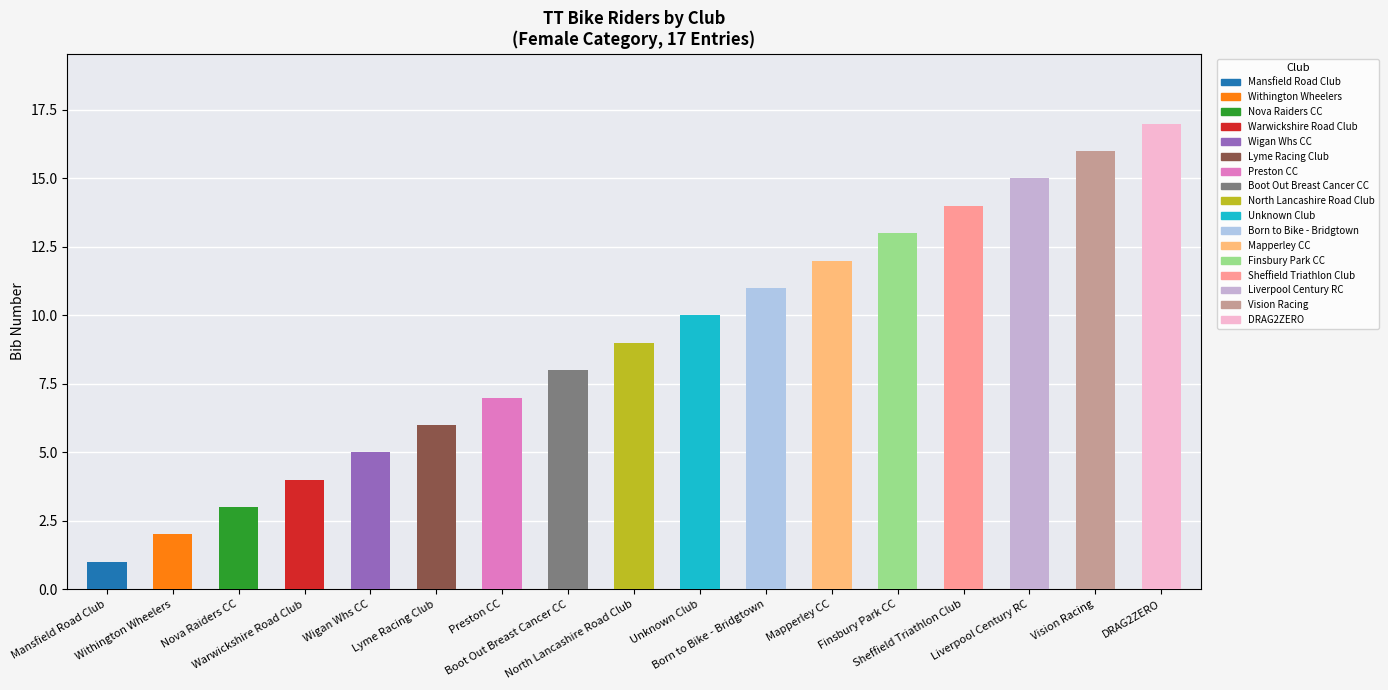

Reading left to right, list all the values displayed in this chart.

Mansfield Road Club=1	Withington Wheelers=2	Nova Raiders CC=3	Warwickshire Road Club=4	Wigan Whs CC=5	Lyme Racing Club=6	Preston CC=7	Boot Out Breast Cancer CC=8	North Lancashire Road Club=9	Unknown Club=10	Born to Bike - Bridgtown=11	Mapperley CC=12	Finsbury Park CC=13	Sheffield Triathlon Club=14	Liverpool Century RC=15	Vision Racing=16	DRAG2ZERO=17